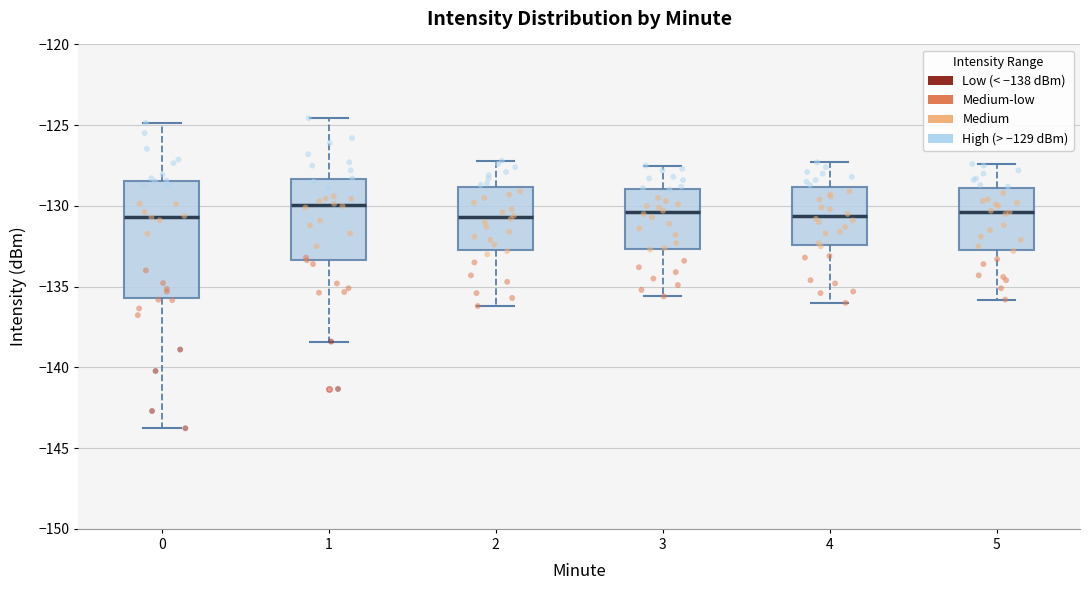

Reading left to right, transcribe this box plot: for each box, give where its median line is, the range the box spans, and where its two whiskers end, as read against the y-axis. The values are not printed on the chart, so give them approximately, as read against the axis.

0: median -130.5, box -135.5 to -128.5, whiskers -144.0 to -125.0
1: median -130.0, box -133.5 to -128.5, whiskers -138.5 to -124.5
2: median -130.5, box -132.5 to -129.0, whiskers -136.0 to -127.0
3: median -130.5, box -132.5 to -129.0, whiskers -135.5 to -127.5
4: median -130.5, box -132.5 to -129.0, whiskers -136.0 to -127.5
5: median -130.5, box -132.5 to -129.0, whiskers -136.0 to -127.5